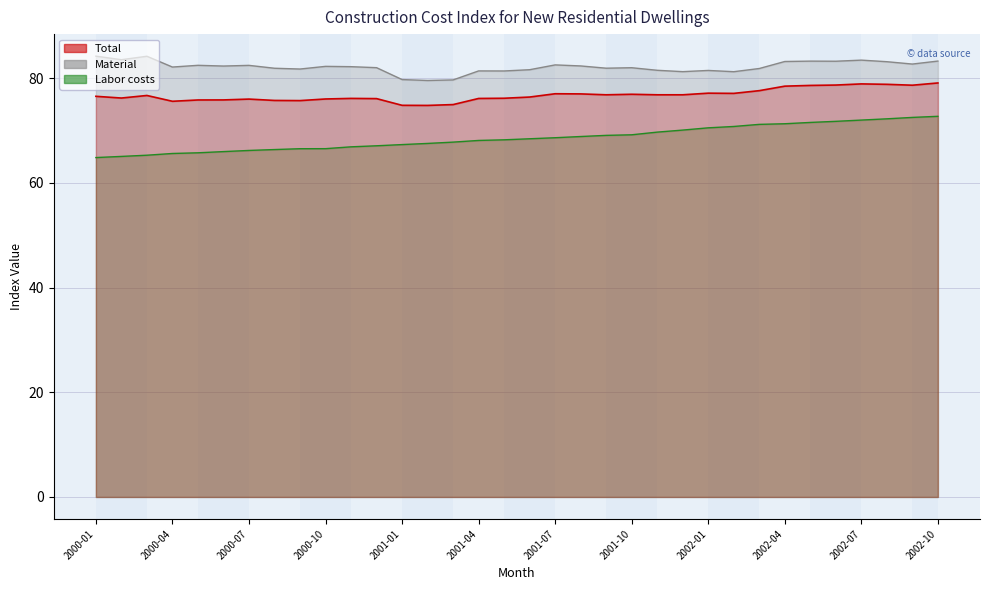

True or false: Total and Labor costs cross at least once.

False